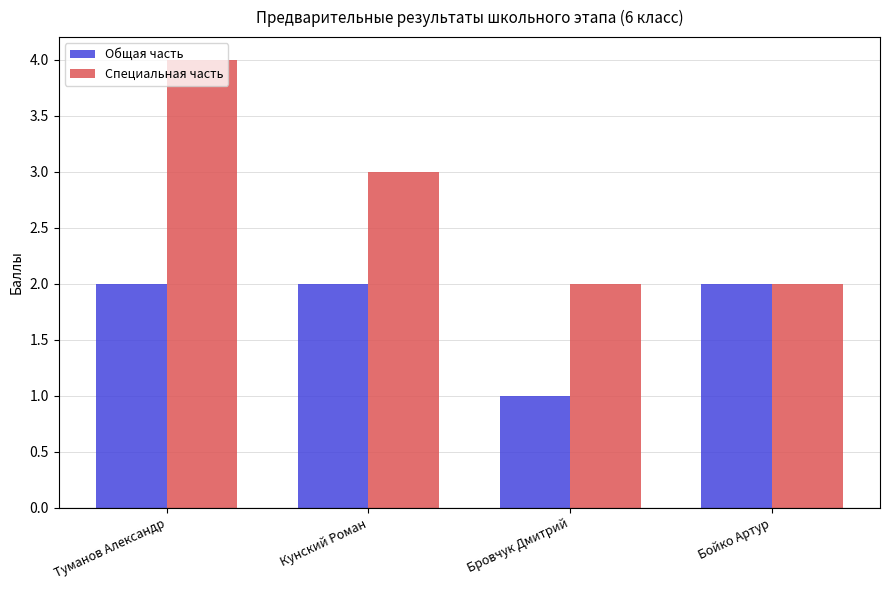

Which category has the highest value across all series?

Туманов Александр